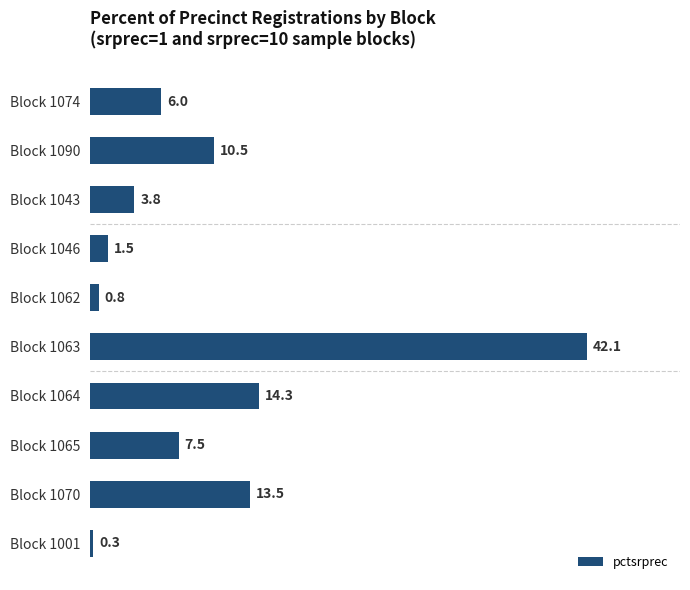

Approximately how many times larger is the value at Block 1063 compared to Block 1074?

7.0